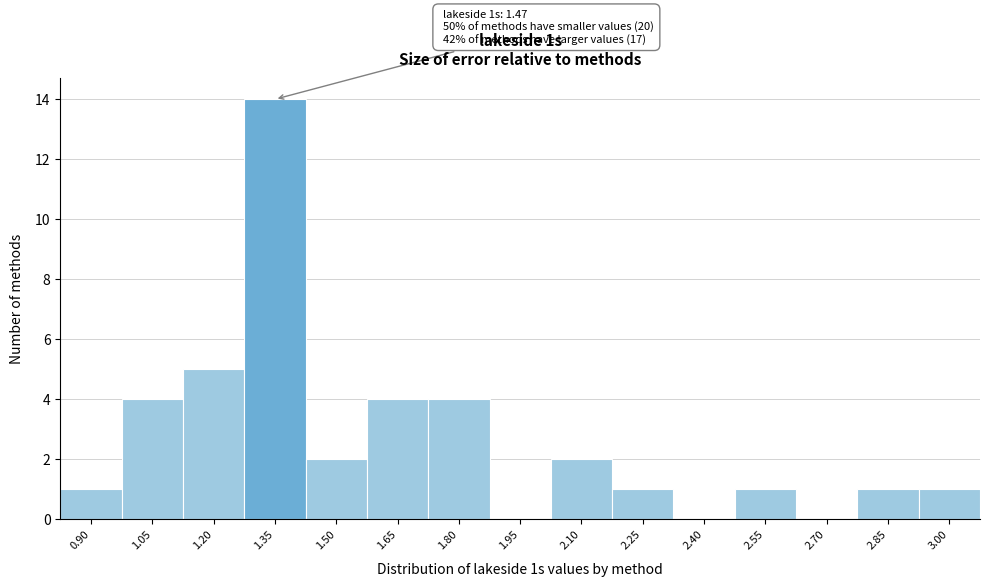

Reading right to left, what are all the values shown in this chart?

3.00=1	2.85=1	2.70=0	2.55=1	2.40=0	2.25=1	2.10=2	1.95=0	1.80=4	1.65=4	1.50=2	1.35=14	1.20=5	1.05=4	0.90=1